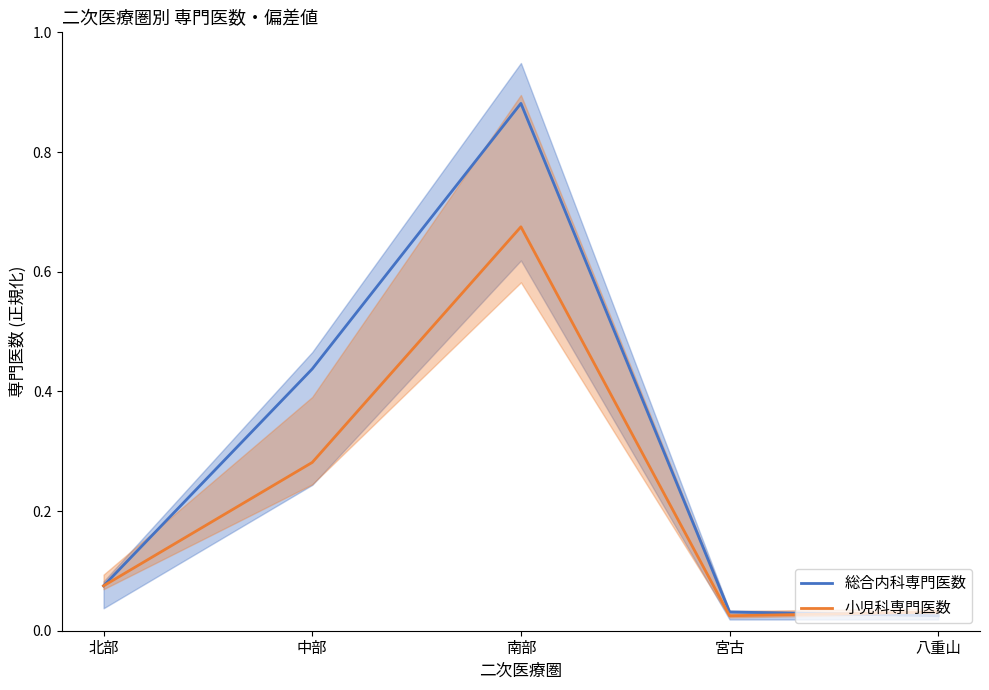

What is the value of the 小児科専門医数 point at the 2nd from the left?

0.3